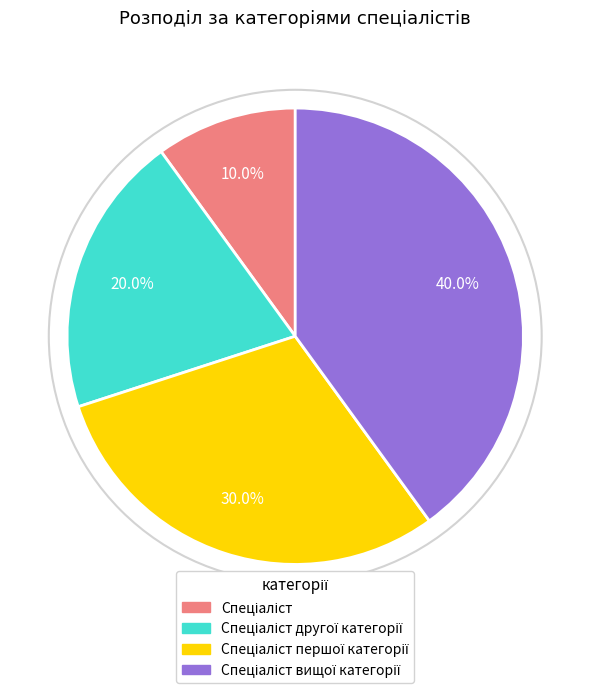

Does any single category account for the majority?

No